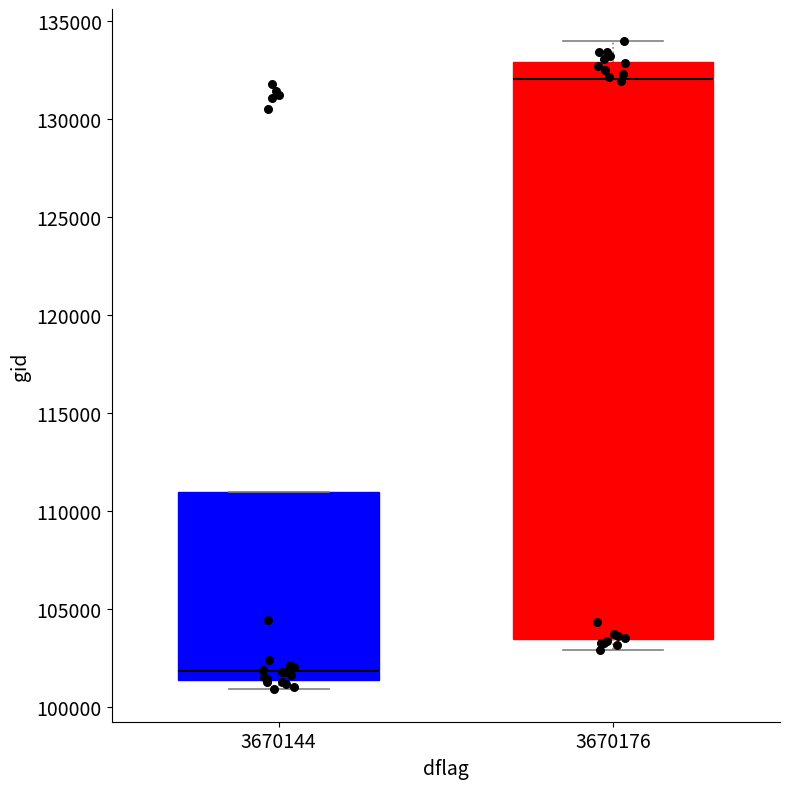

Which box's median line is the lowest?

3670144